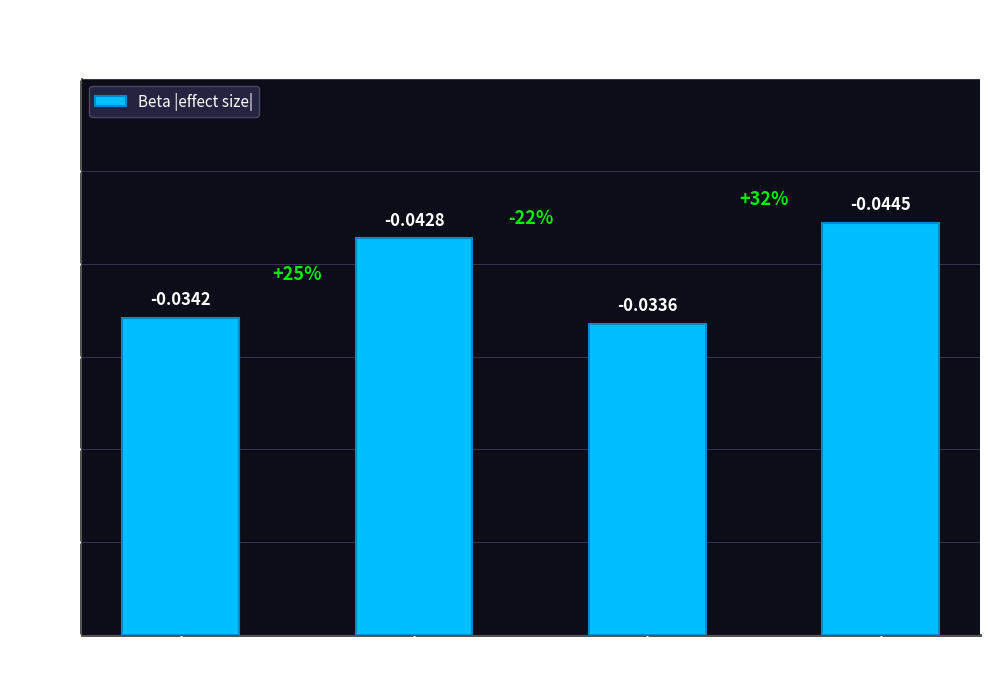

What position from the left is Granulocyte
count?

1